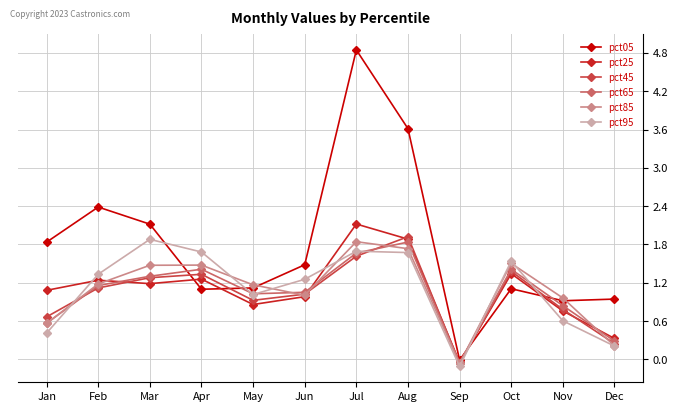

What is the average value of the pct85 series?

1.1